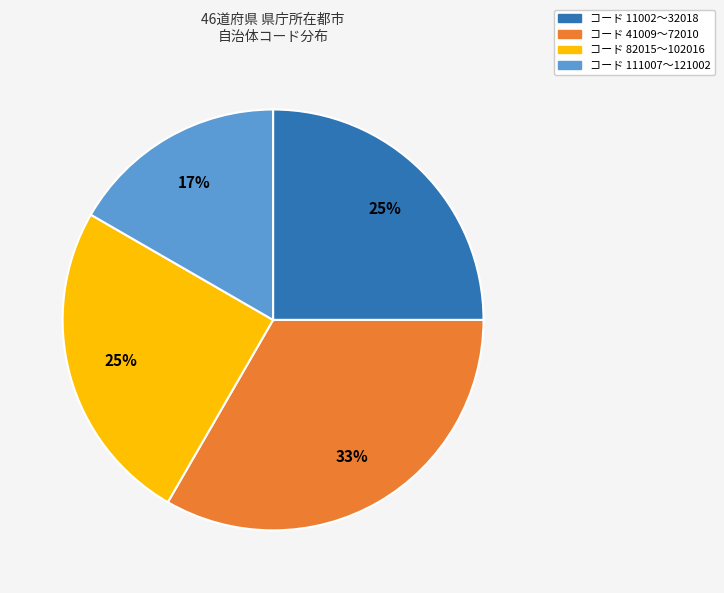

Do コード 41009〜72010 and コード 11002〜32018 together represent more than half of the pie?

Yes